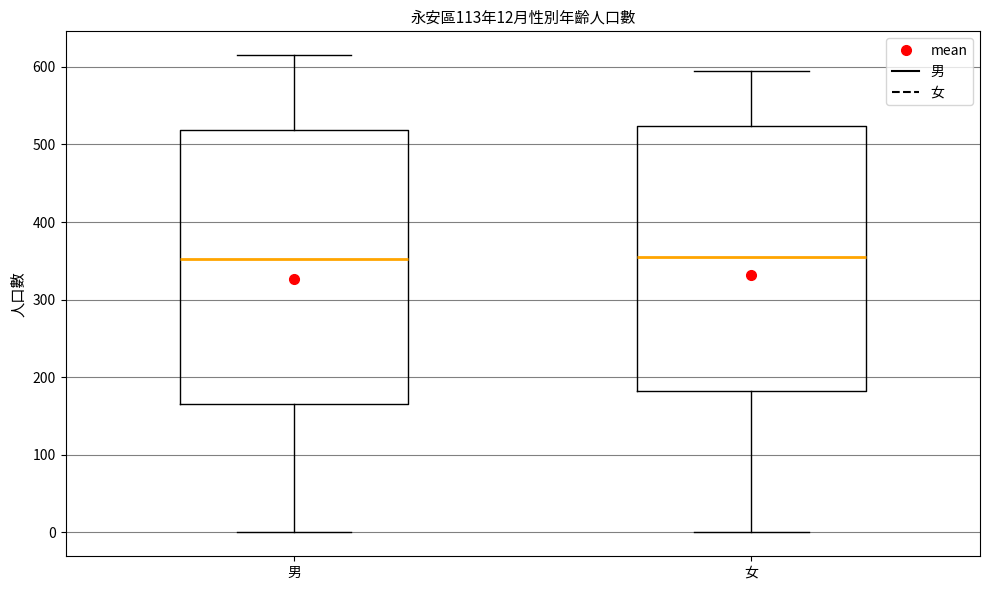

Comparing the boxes themselves (not the whiskers), which one is the tallest?

男